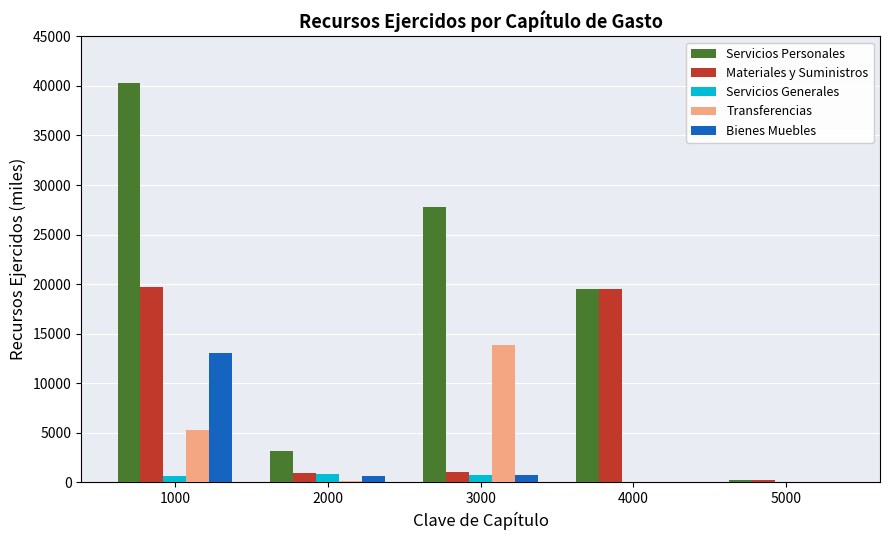

Are the bars grouped side by side (vs. stacked)?

Yes